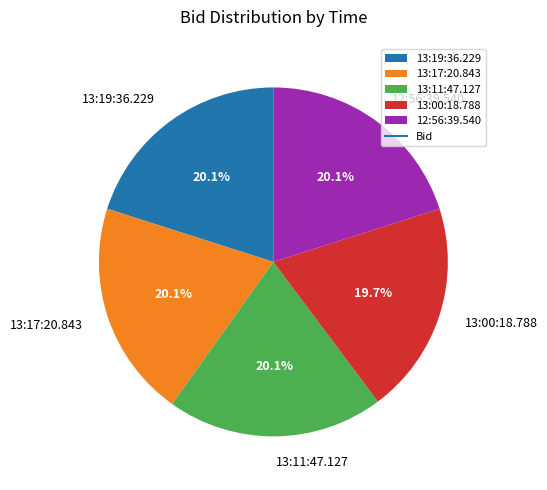

Count the number of slices in the pie.

5